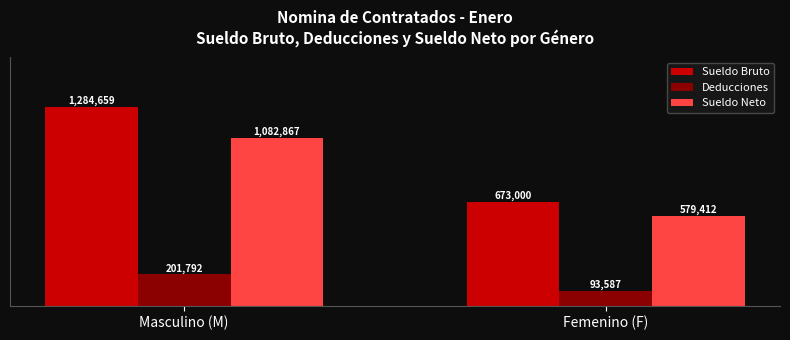

What is the total value across all series at Femenino (F)?

1346000.0